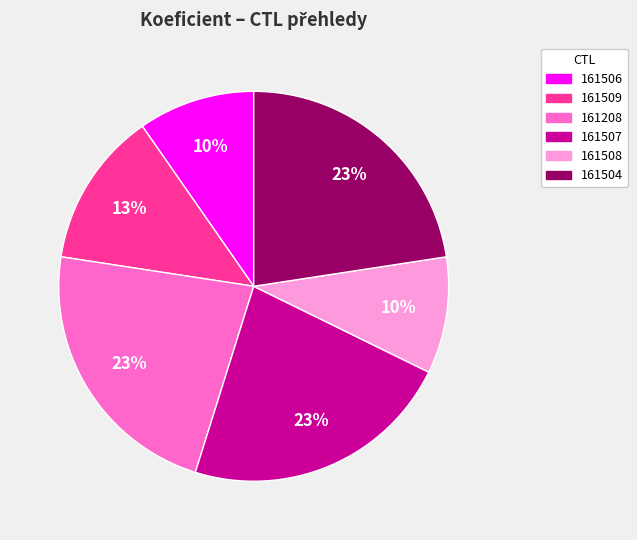

To the nearest percent, what percentage of the pie is 161506?

10%